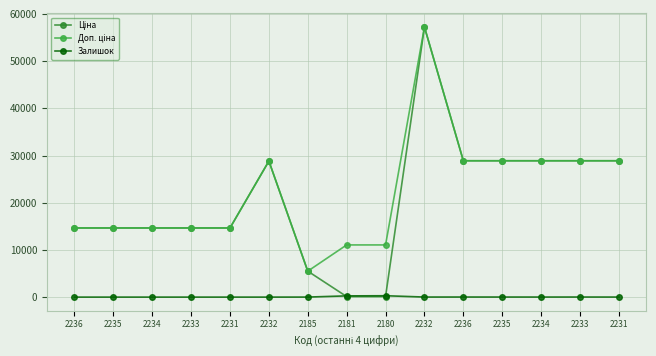

At which category is the sum across all series the highest?

2232